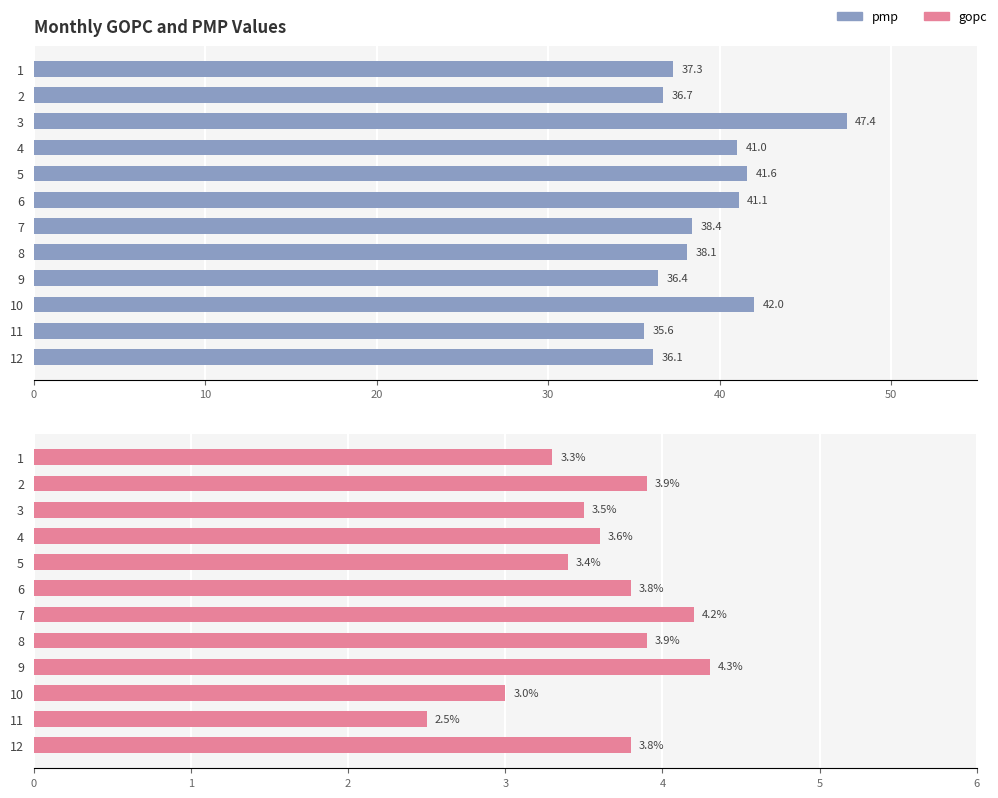

What is the greatest value displayed?

47.4